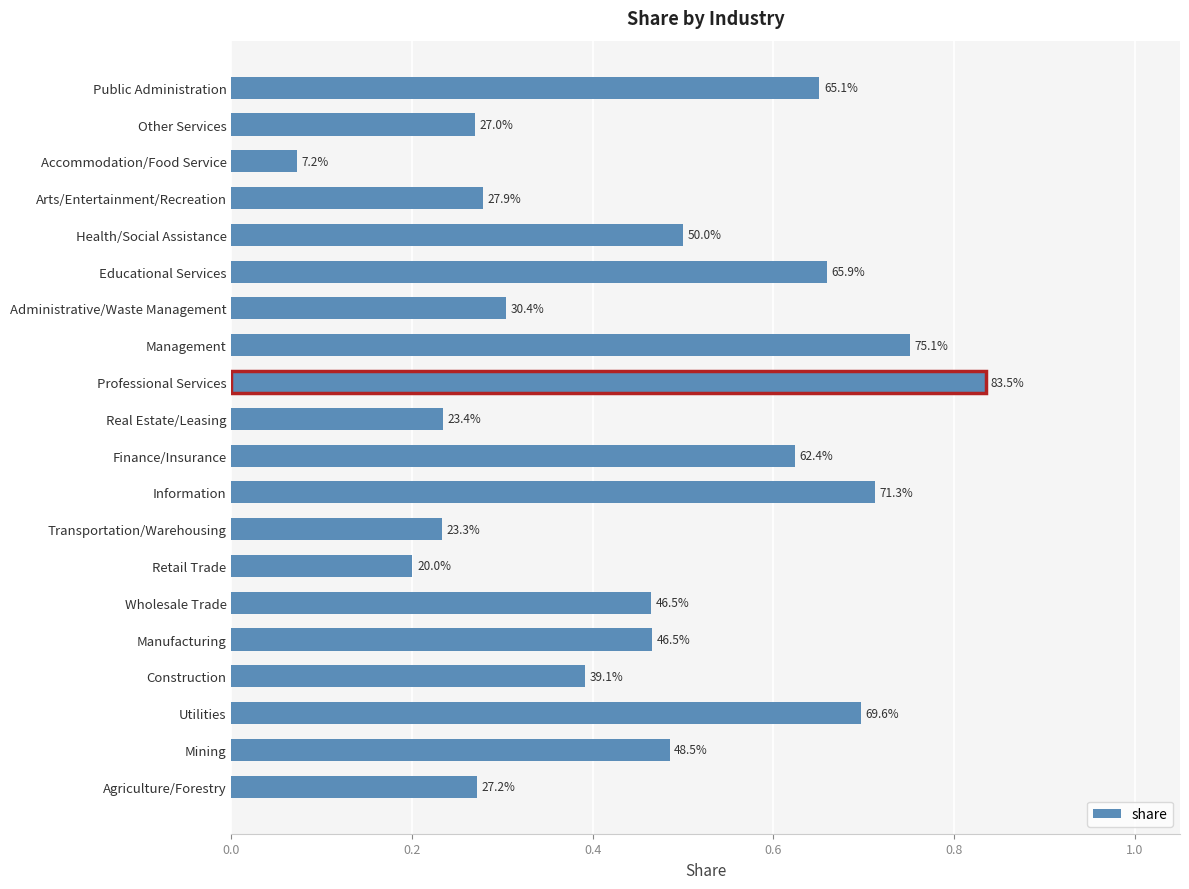

Does the chart contain any negative values?

No